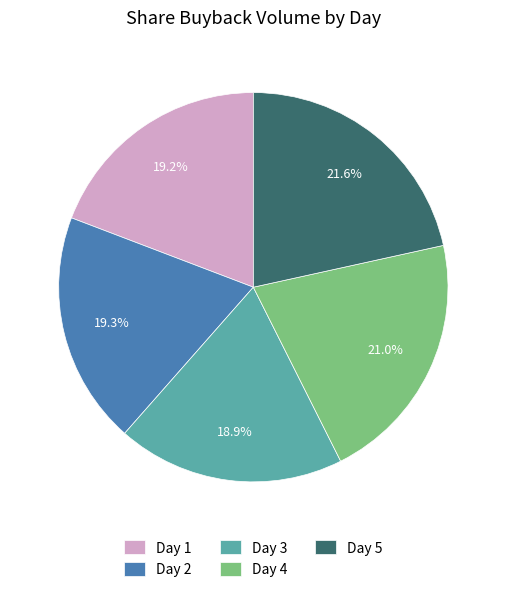

Is there a majority slice in this chart?

No